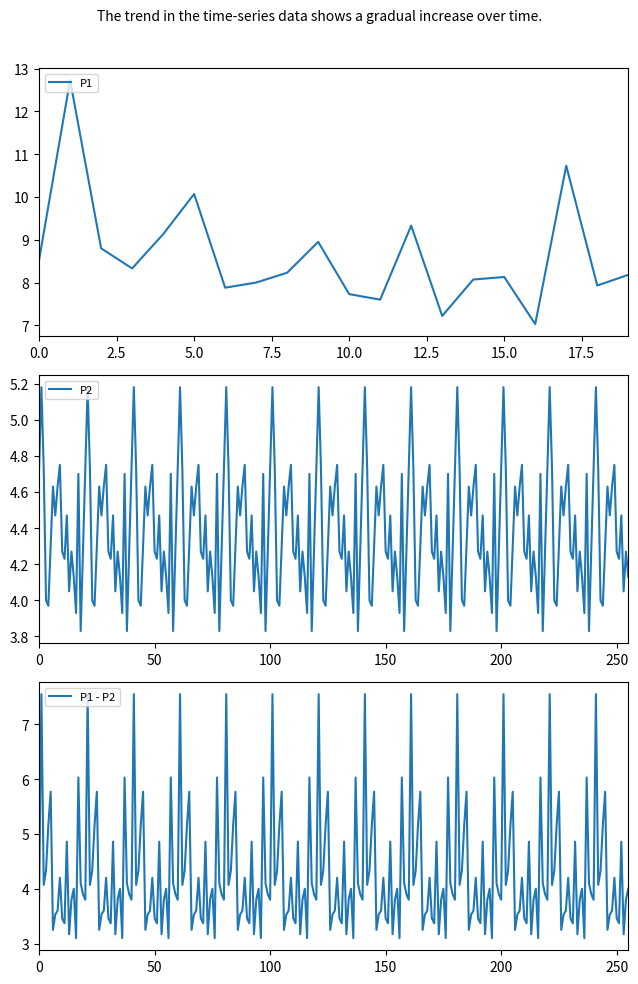

True or false: P1 has a value of 10.7 at 15.0.

False